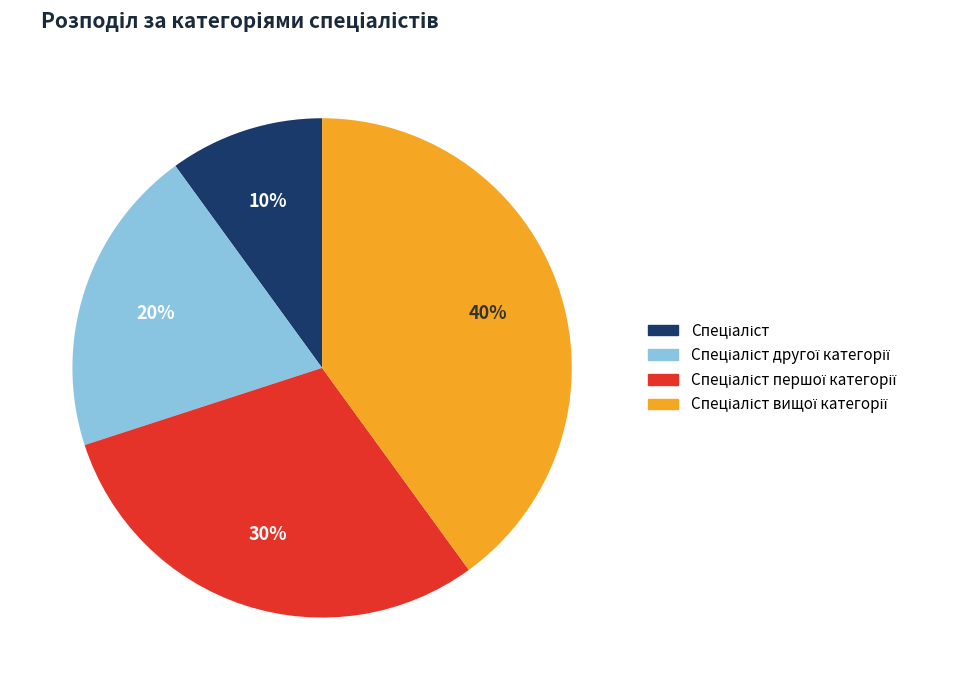

Does any single category account for the majority?

No